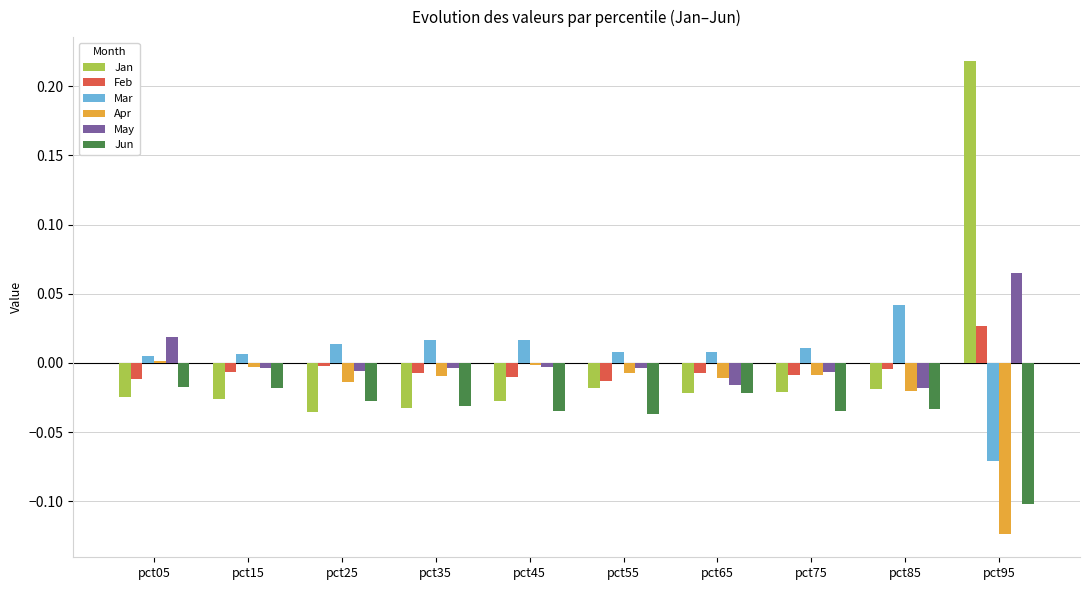

True or false: Jun has a value of -0.0 at pct65.

True